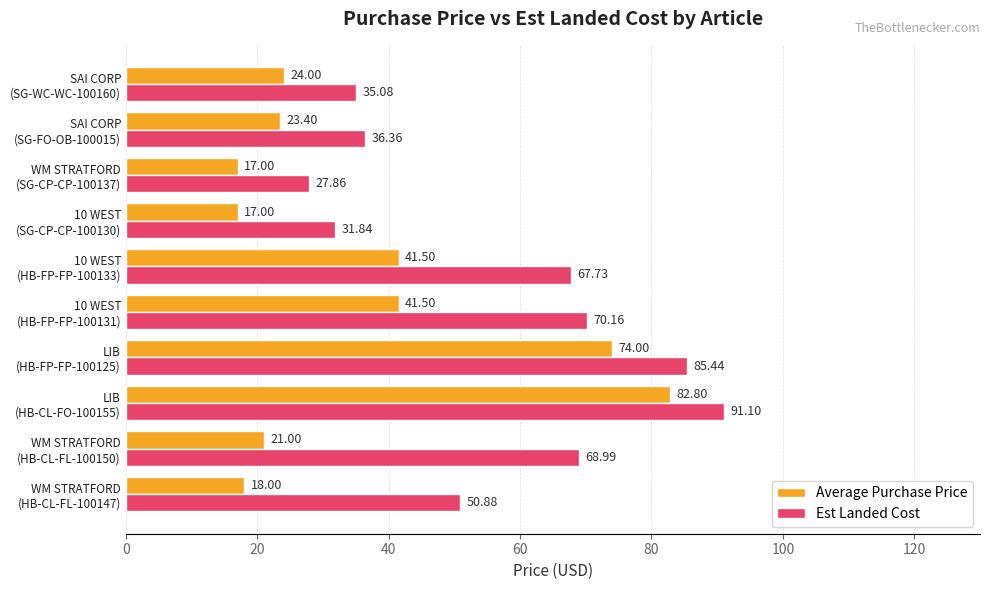

What is the difference between the maximum and minimum values in the Average Purchase Price series?

65.8